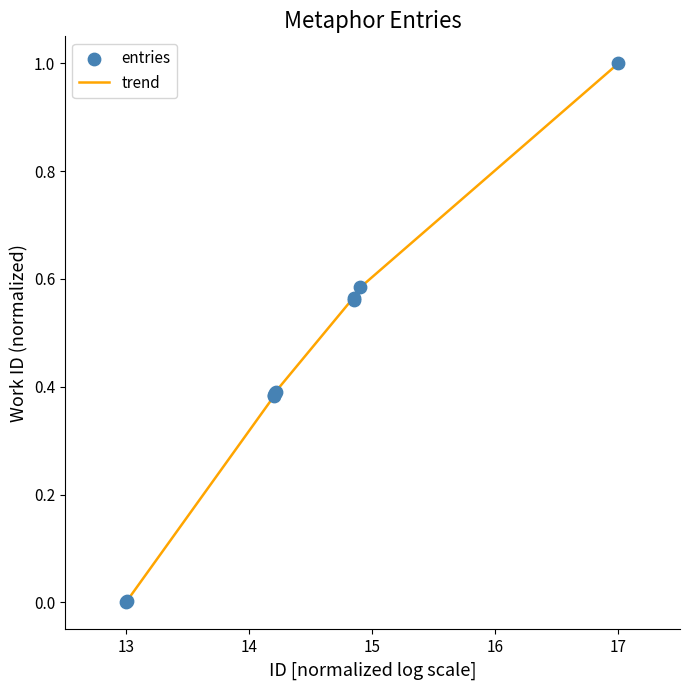

What is the difference between the maximum and minimum values?

1.0